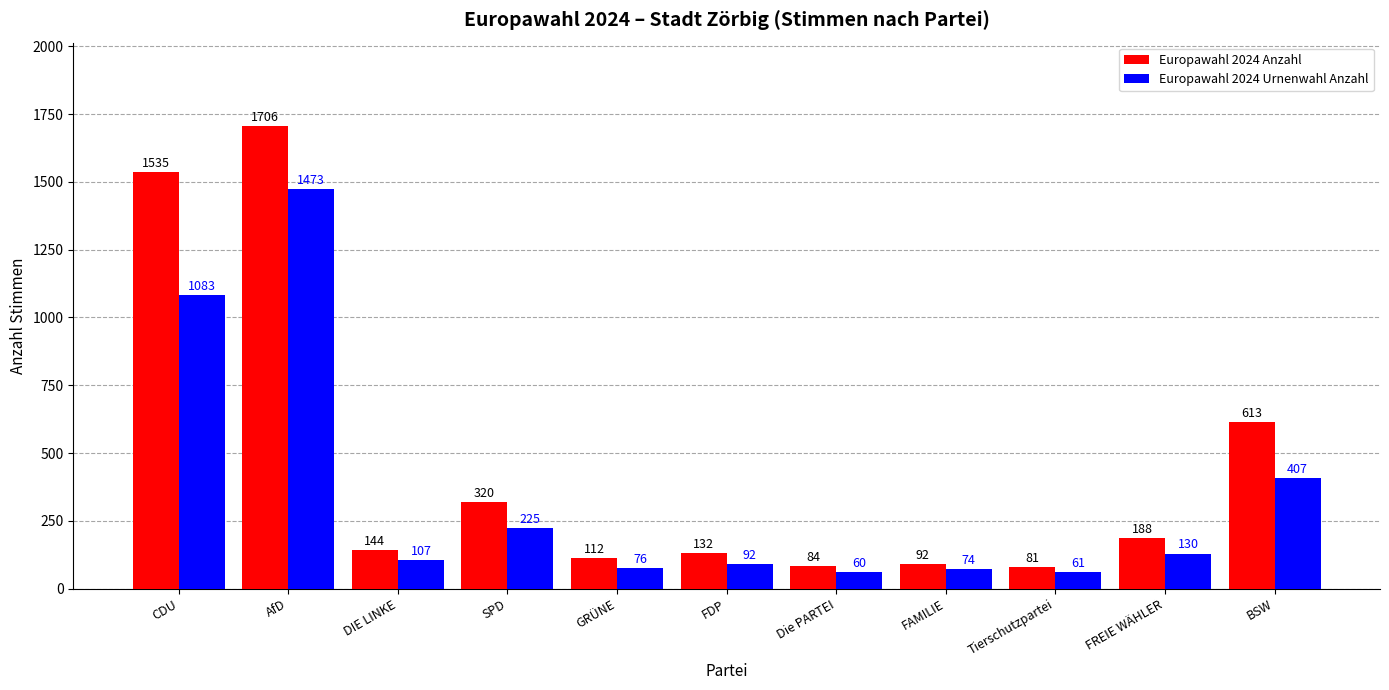

At how many categories does at least one series exceed 1251?

2